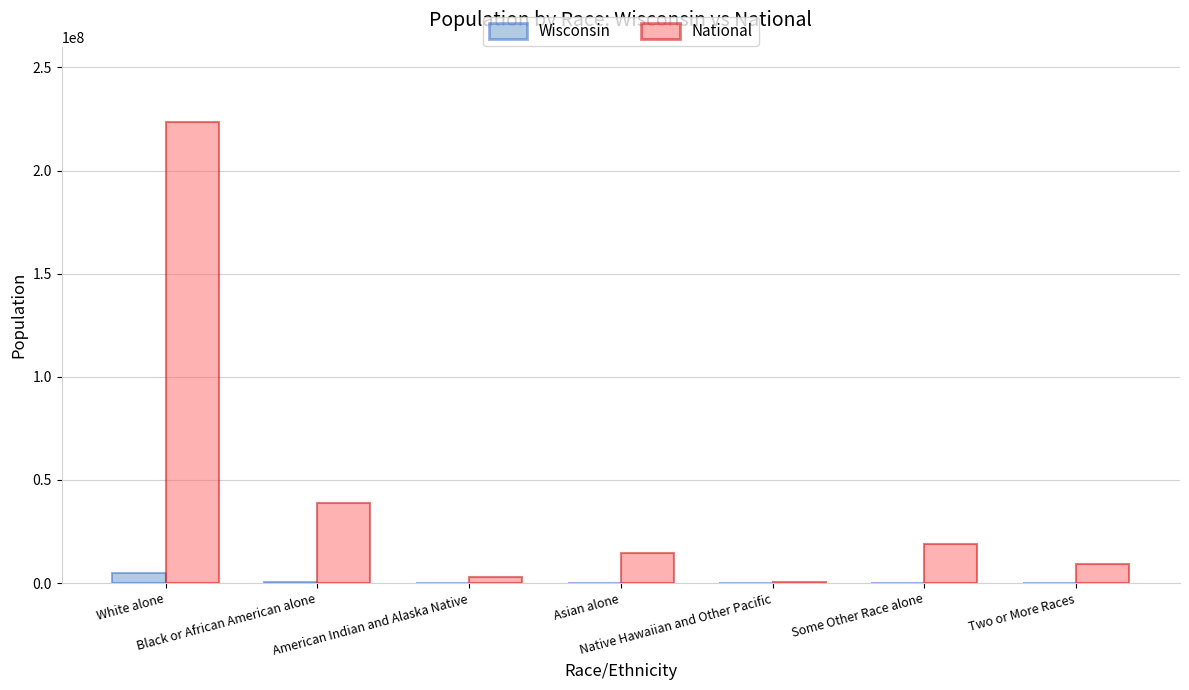

At which category is the sum across all series the highest?

White alone